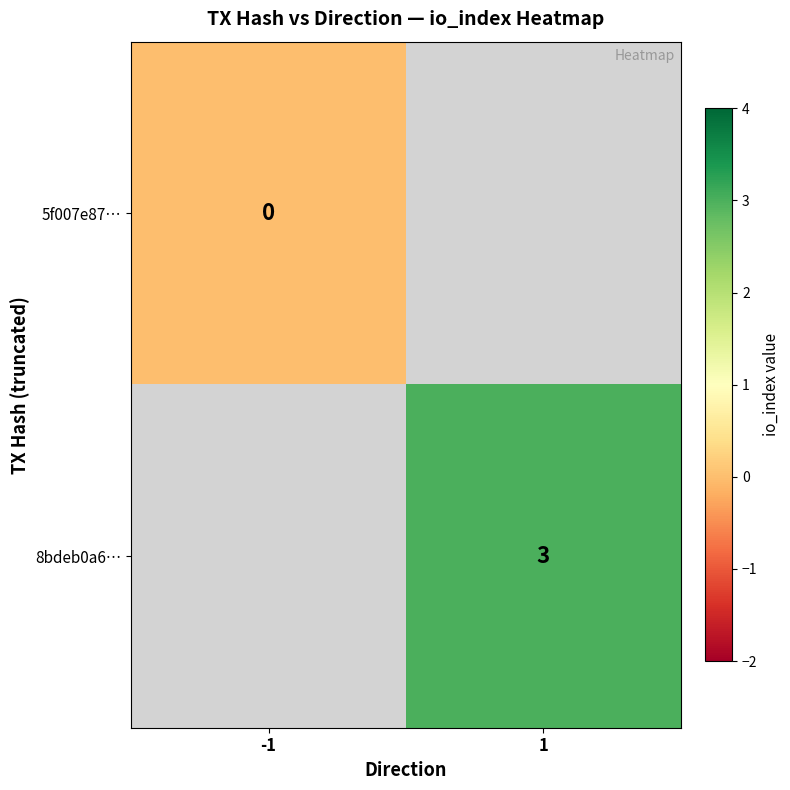

Is it true that 8bdeb0a6… equals 3 at 1?

True